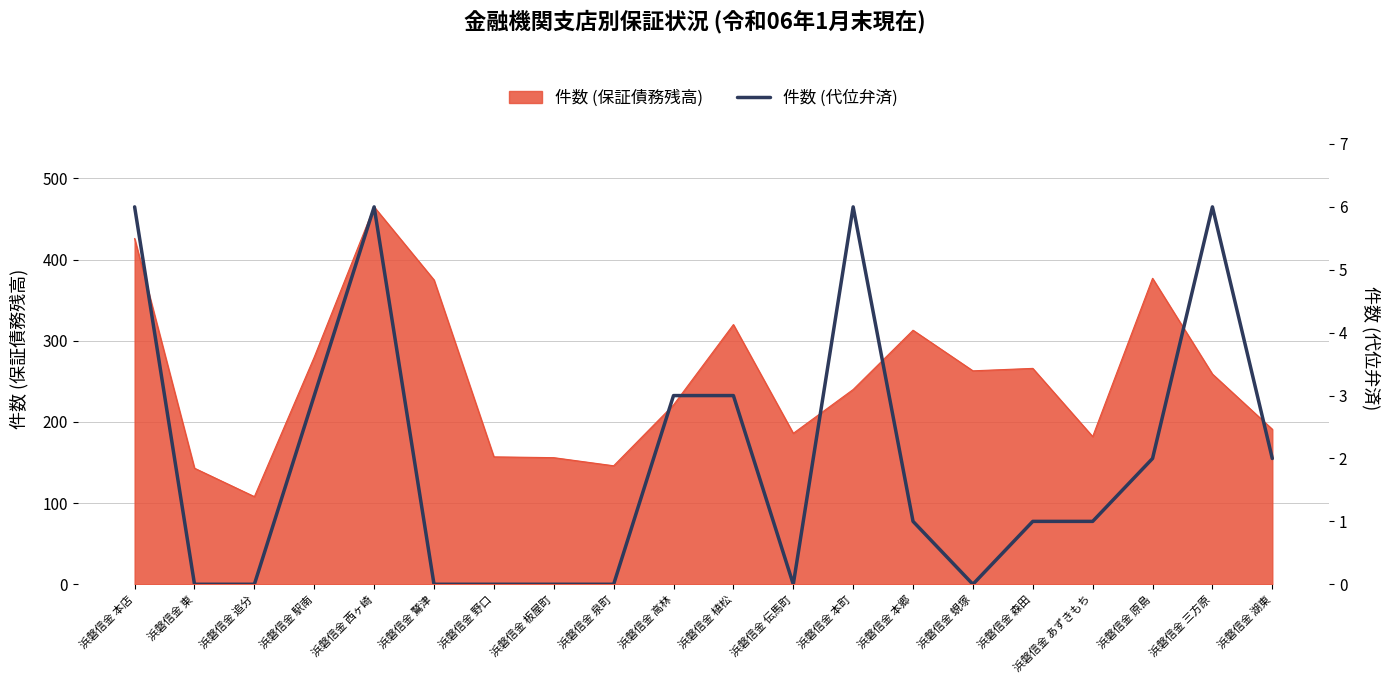

Is it true that the value at 浜磐信金 高林 is 3?

True